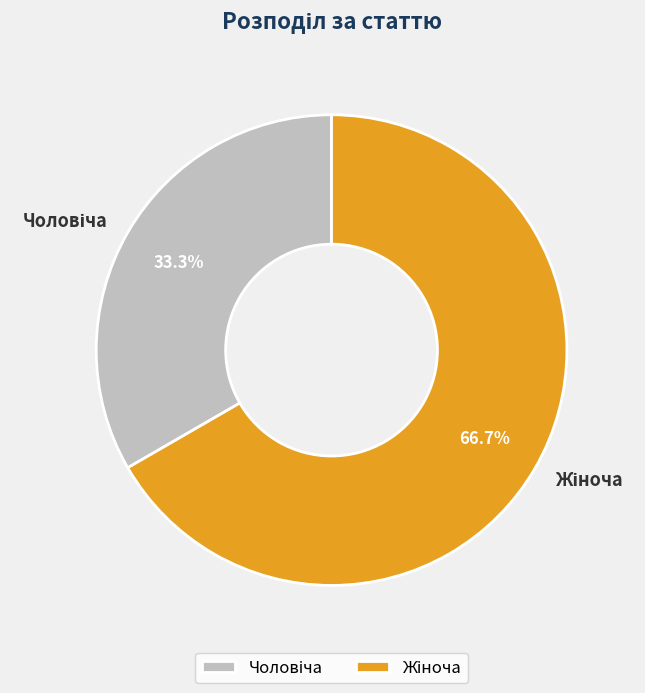

Is there a majority slice in this chart?

Yes